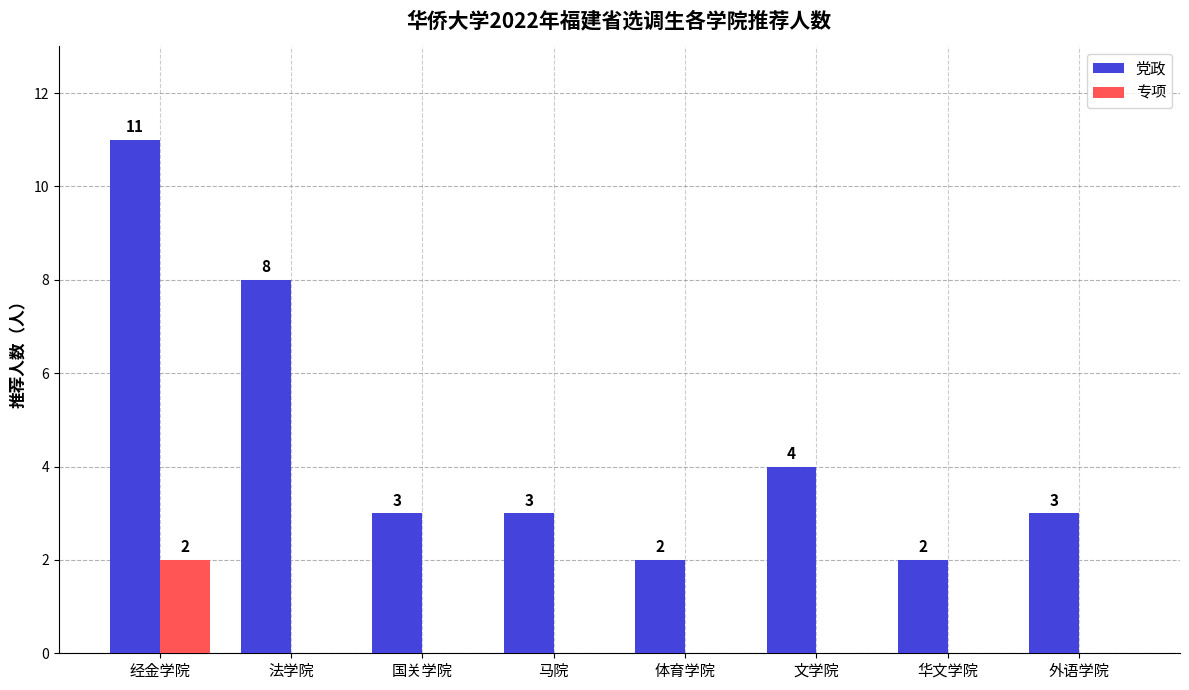

Reading right to left, transcribe all the data shown in this chart.

党政: 3	2	4	2	3	3	8	11
专项: 0	0	0	0	0	0	0	2